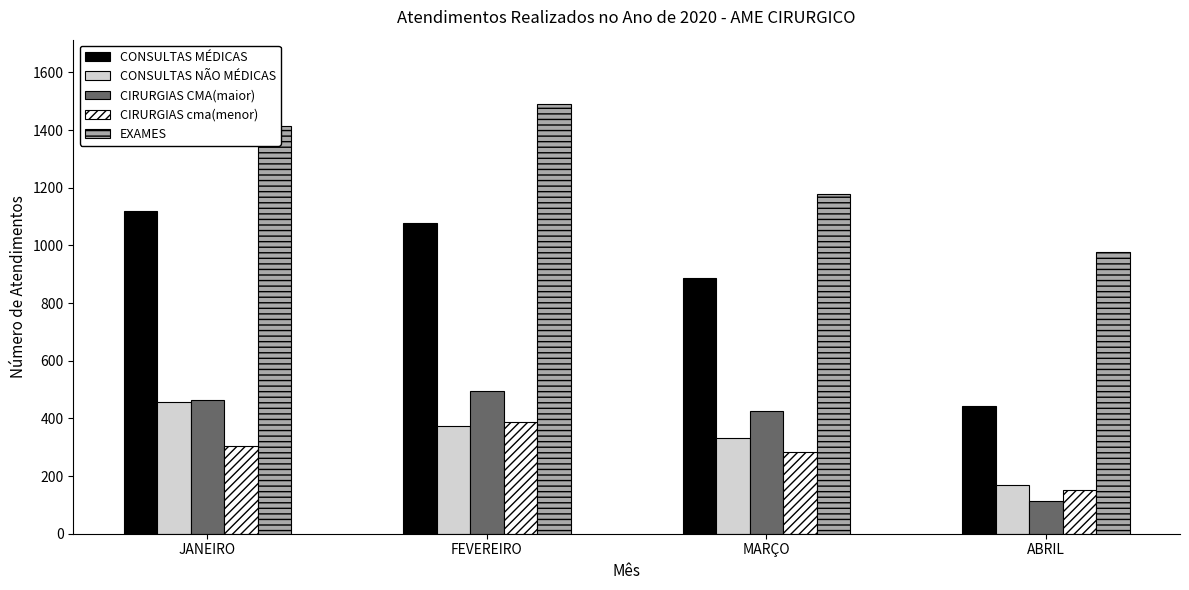

True or false: CIRURGIAS cma(menor) has a value of 389 at FEVEREIRO.

True